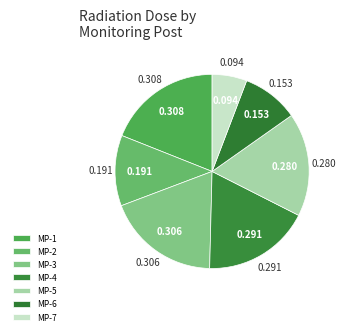

True or false: MP-3 accounts for 9% of the total.

False